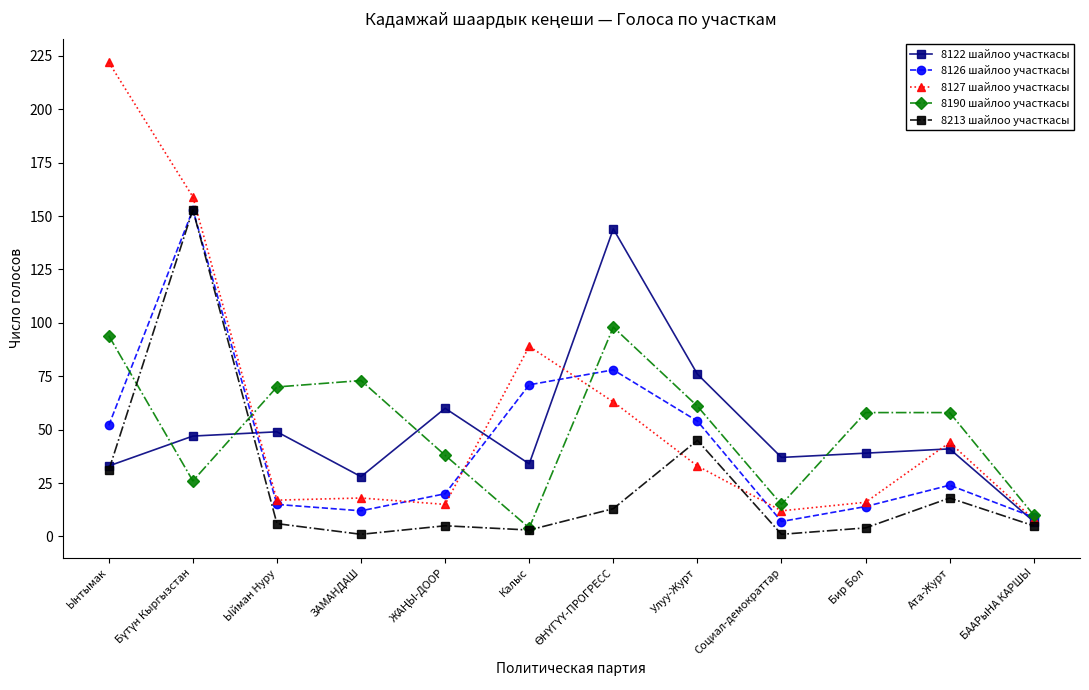

Is this an area chart (filled region under the line)?

No